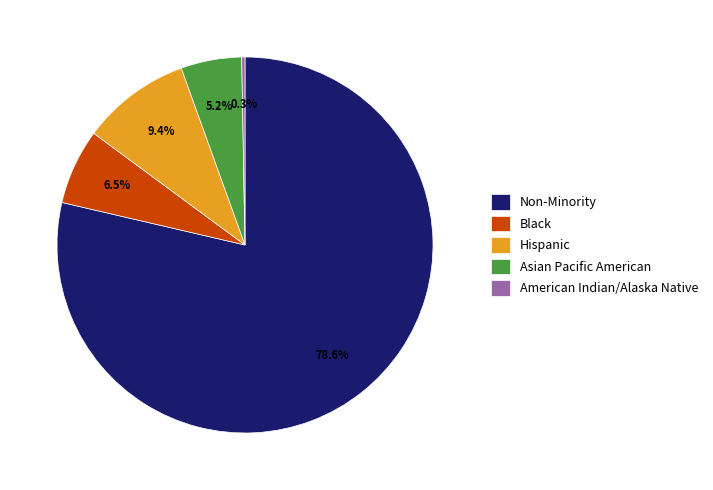

Rank the categories by value from highest to lowest.

Non-Minority, Hispanic, Black, Asian Pacific American, American Indian/Alaska Native